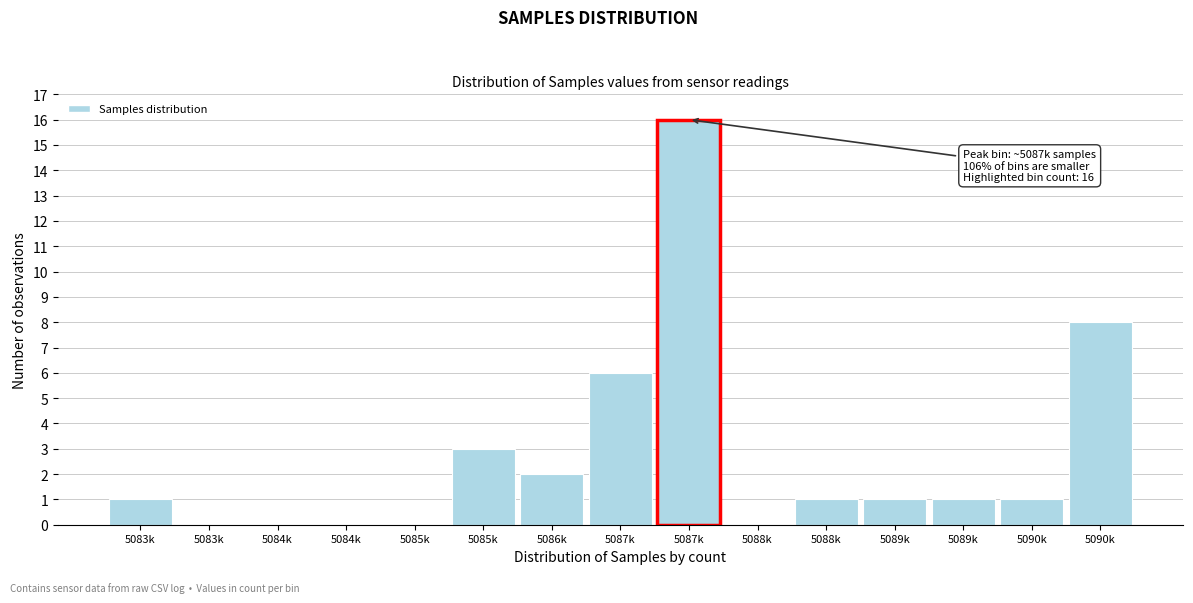

Are the bars horizontal?

No